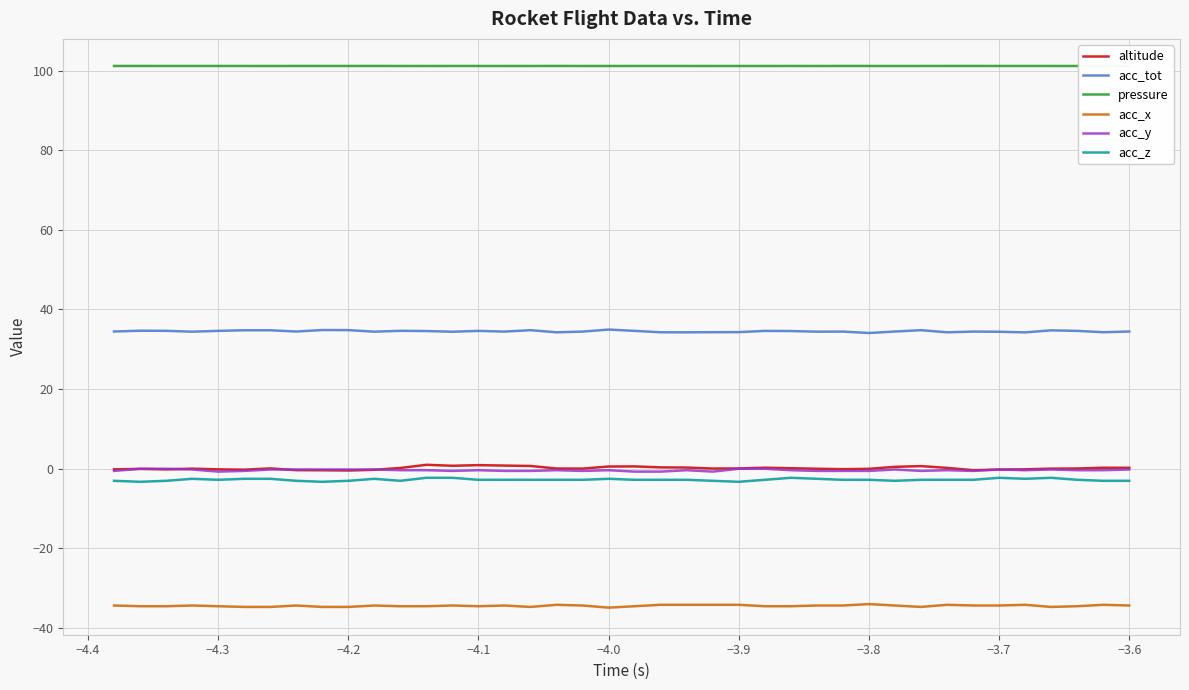

What is the sum of all acc_x values?

-1376.3